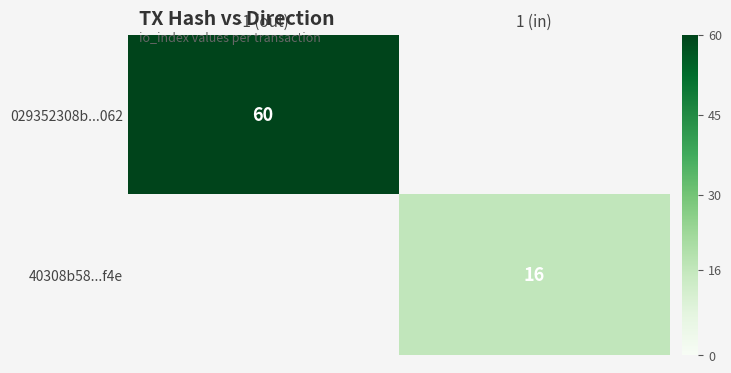

Is the value of 029352308b...062 at -1 (out) greater than the value of 40308b58...f4e at 1 (in)?

Yes